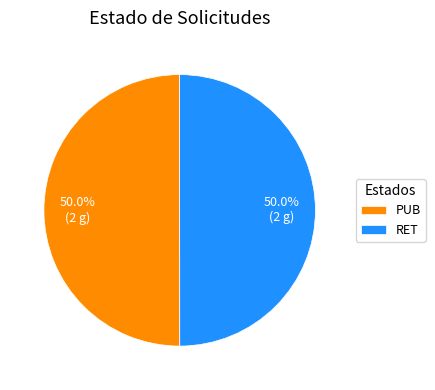

What is the ratio of the value at RET to the value at PUB?

1.0